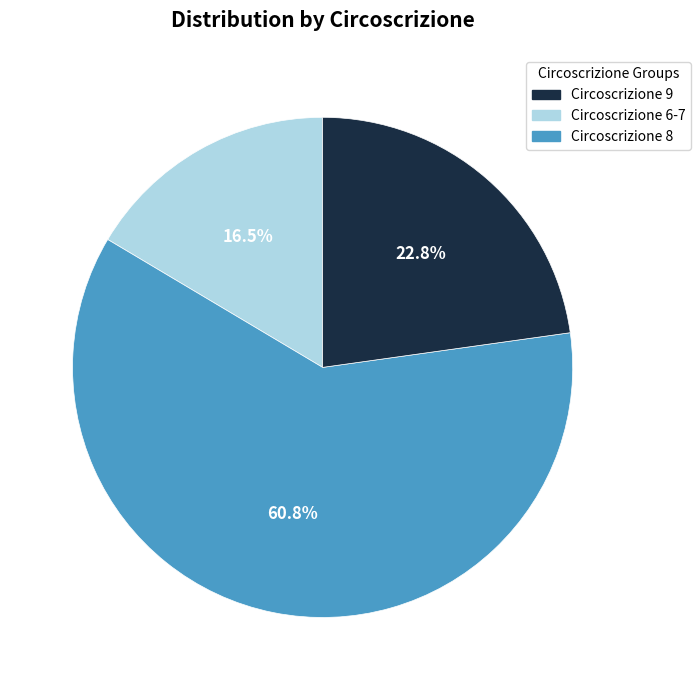

How many slices are in this pie chart?

3